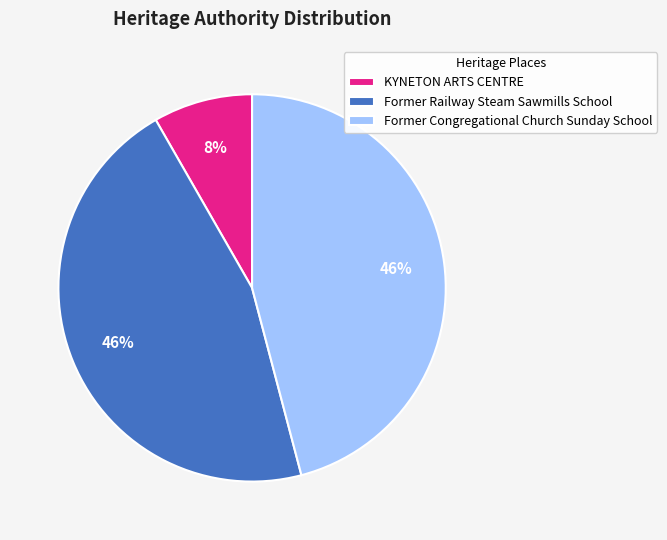

Is it true that KYNETON ARTS CENTRE is 8% of the pie?

True